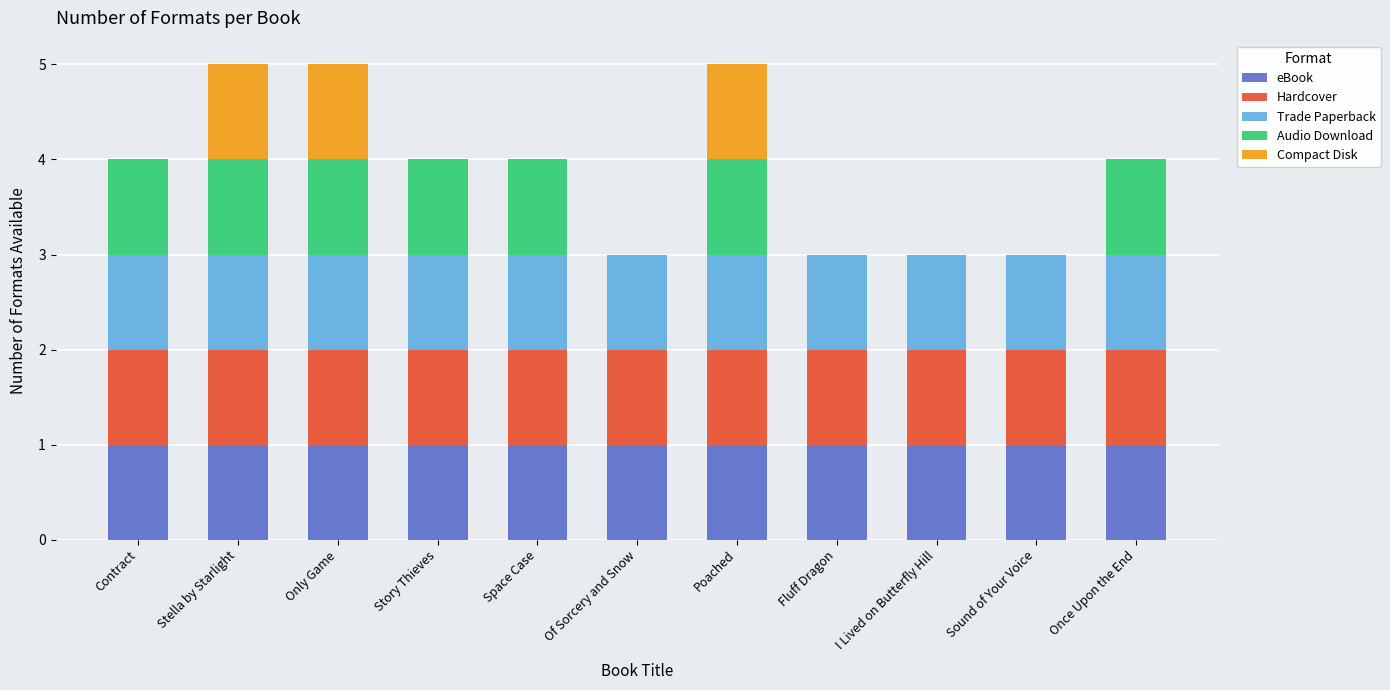

What is the sum of all eBook values?

11